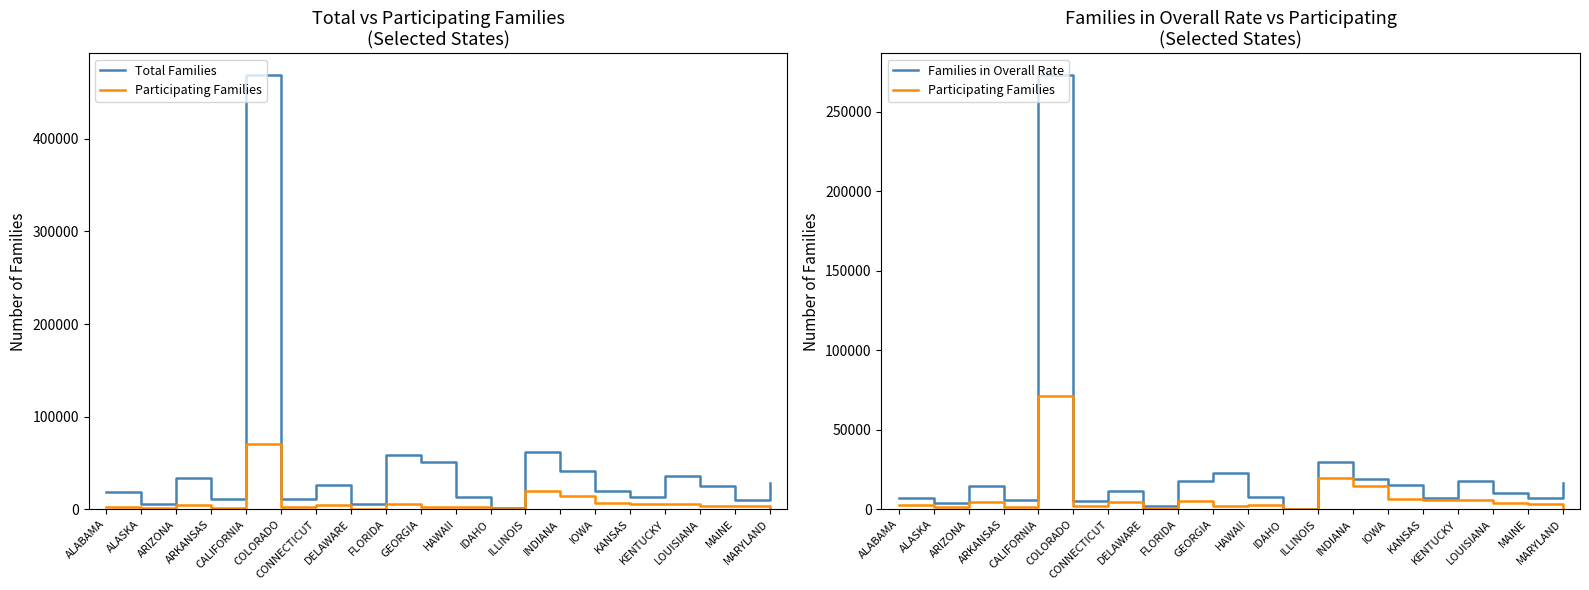

What is the difference between the Families in Overall Rate values at GEORGIA and INDIANA?

3736